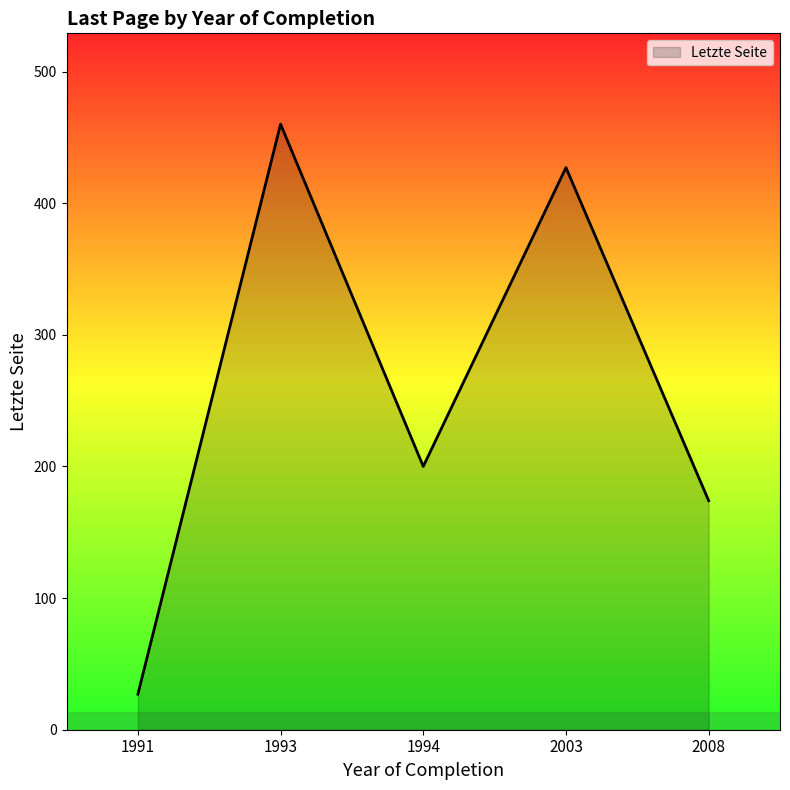

Which label corresponds to the largest value in the chart?

1993